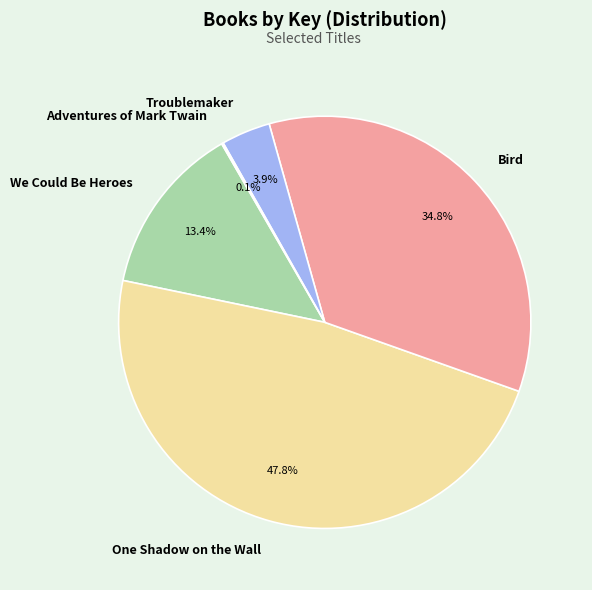

The We Could Be Heroes slice represents 13% of the pie. True or false?

True